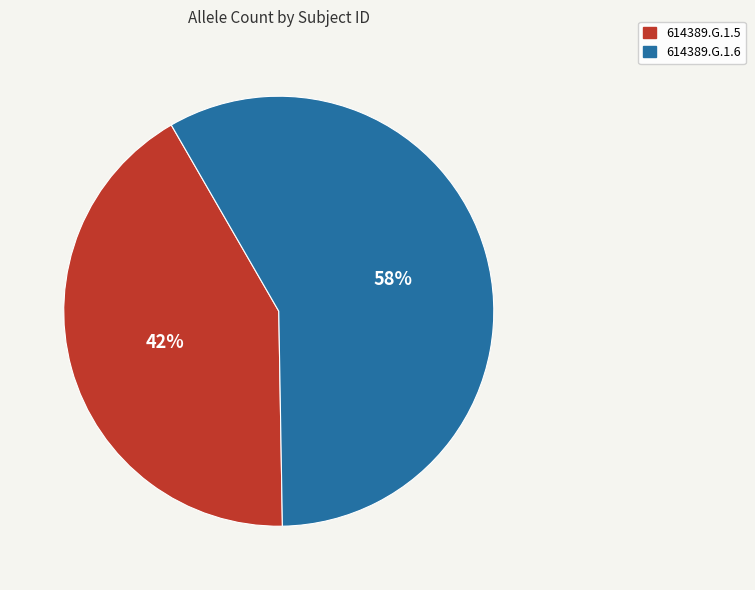

Between 614389.G.1.5 and 614389.G.1.6, which is larger?

614389.G.1.6